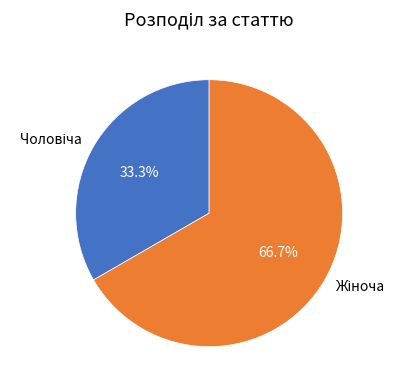

Is there a majority slice in this chart?

Yes